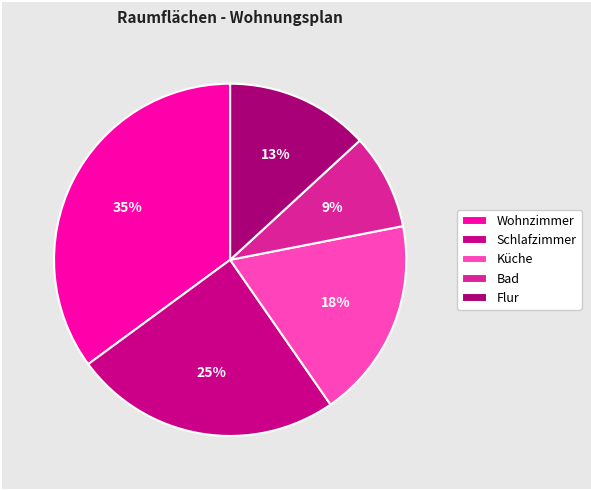

To the nearest percent, what is the combined percentage of Flur and Bad?

22%